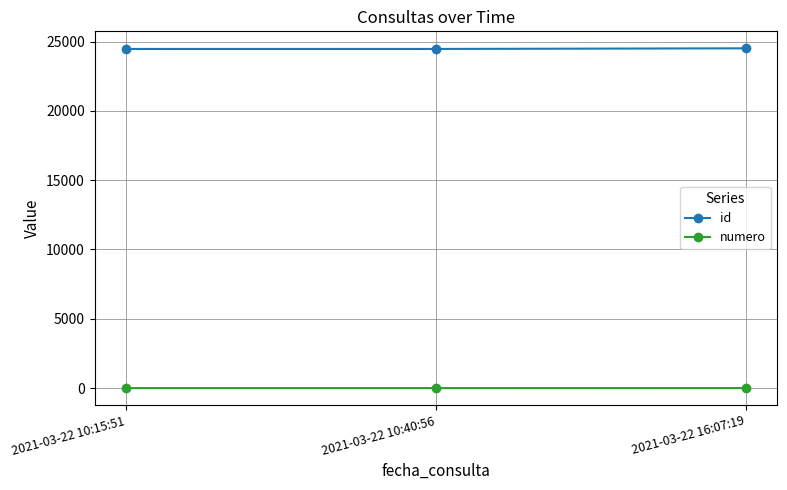

What is the difference between the maximum and minimum values in the id series?

47